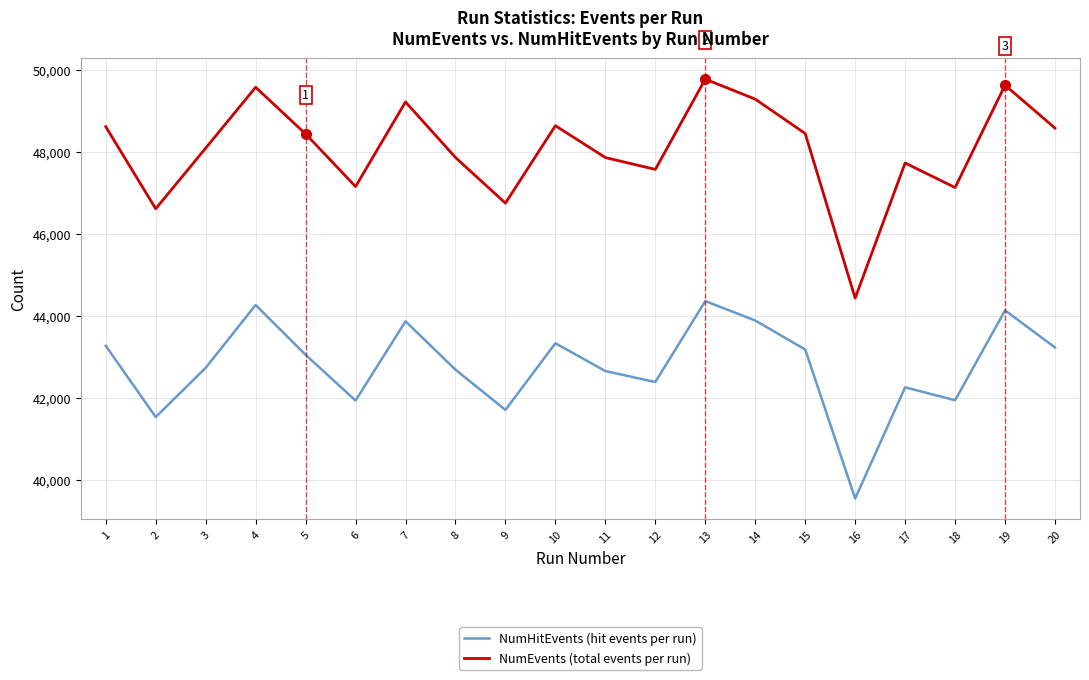

Which category has the lowest value in the NumEvents (total events per run) series?

16